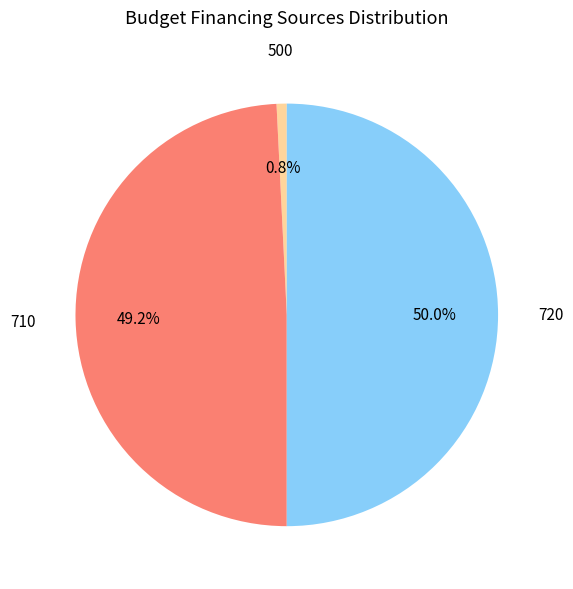

Is the sum of 720 and 710 greater than half?

Yes